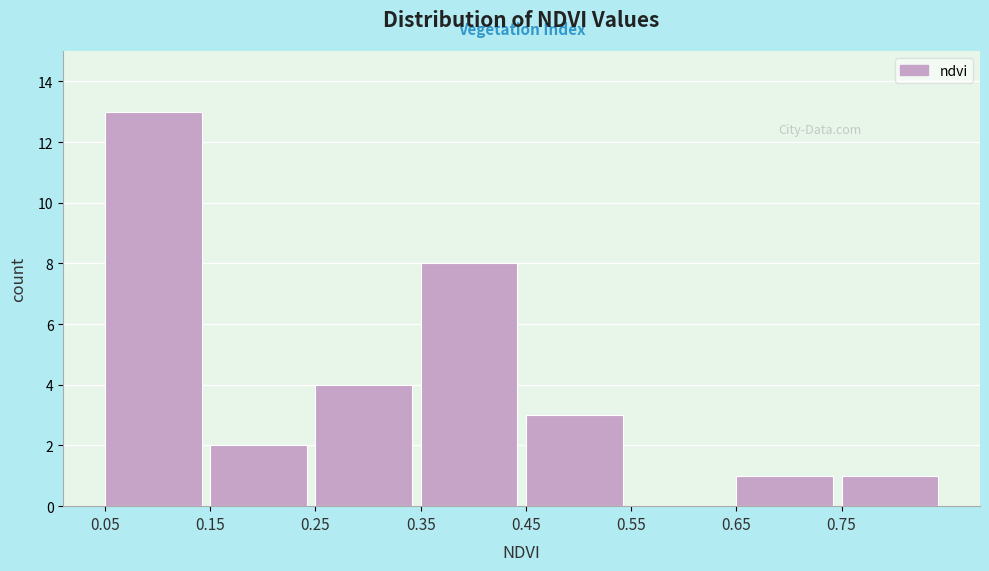

Reading left to right, transcribe this chart: for each bar, give the range it covers on the x-axis and its height. The values are not printed on the chart, so give them approximately, as read against the axis.

0.05 to 0.15: 13
0.15 to 0.25: 2
0.25 to 0.35: 4
0.35 to 0.45: 8
0.45 to 0.55: 3
0.55 to 0.65: 0
0.65 to 0.75: 1
0.75 to 0.85: 1